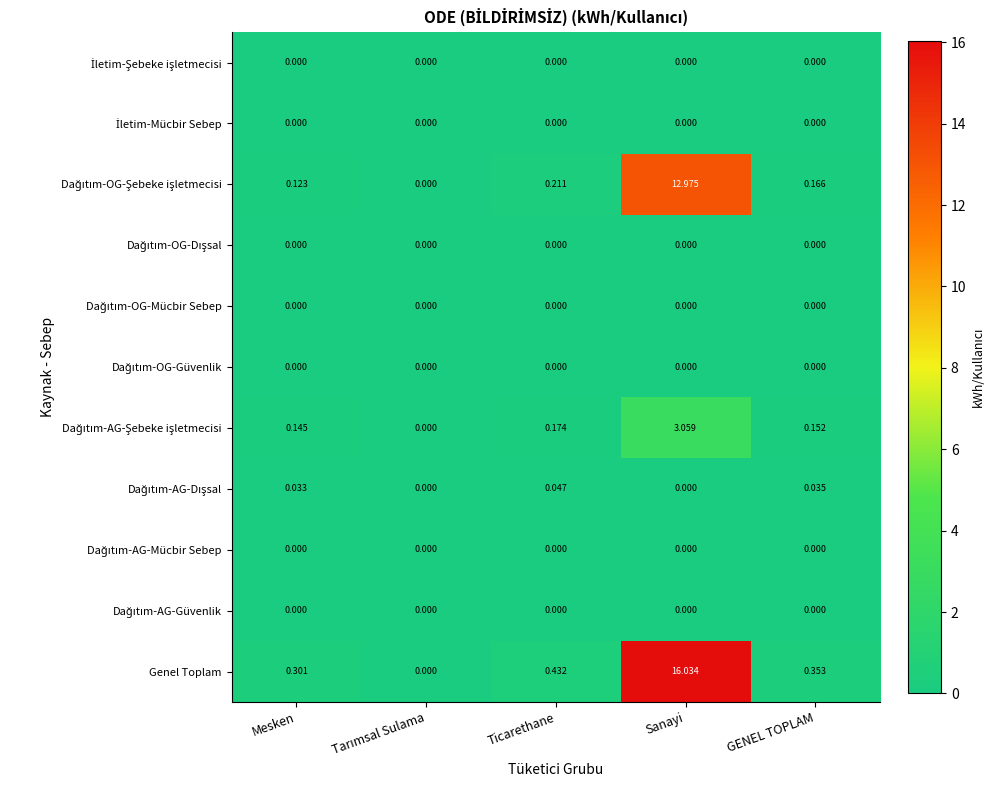

Which series has the largest total across all categories?

Genel Toplam